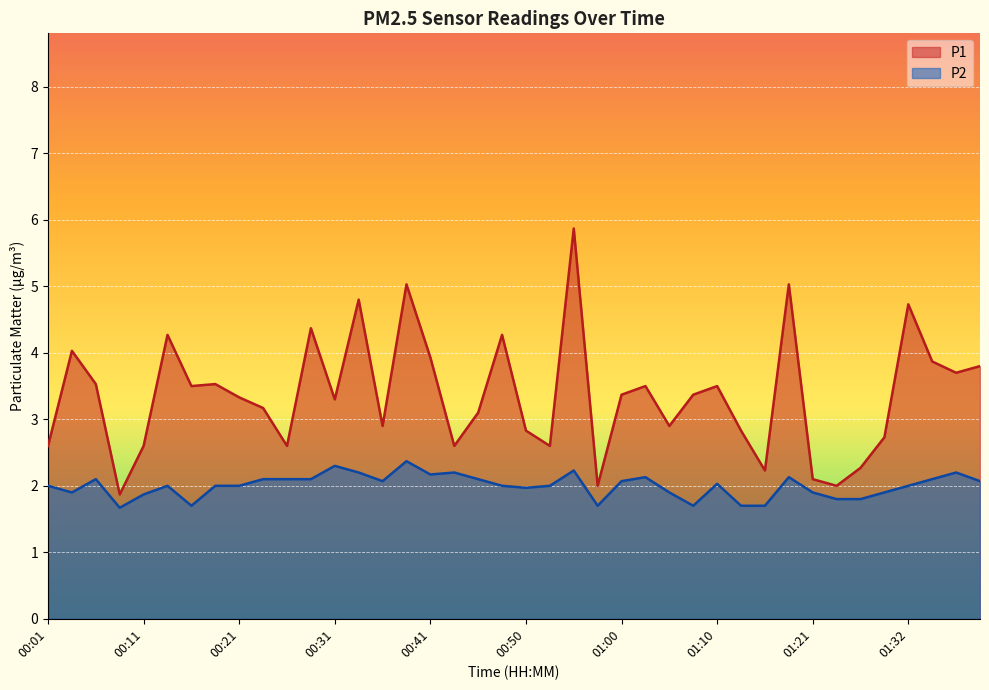

What is the label of the 30th point from the left?

01:13